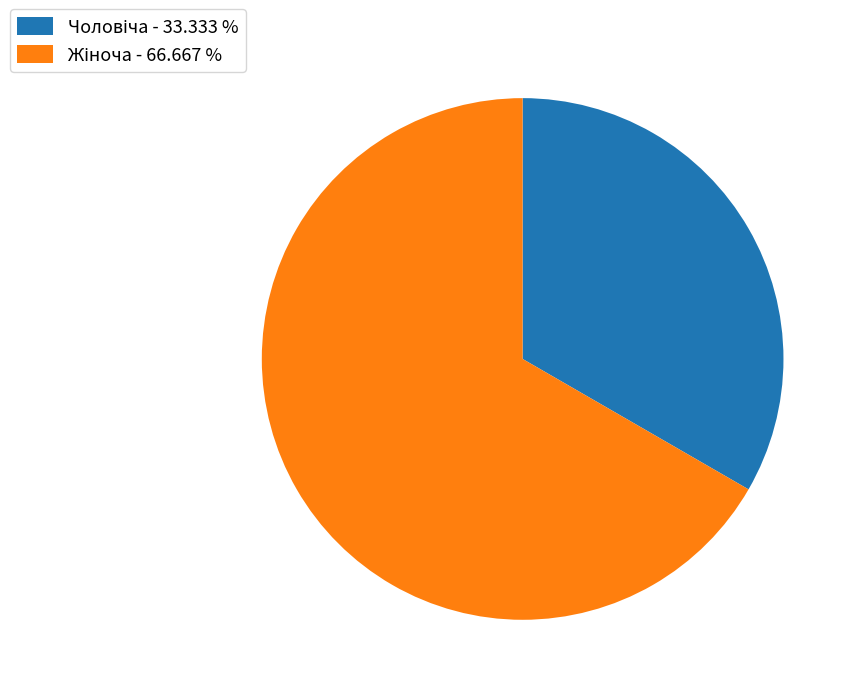

Does any single category account for the majority?

Yes